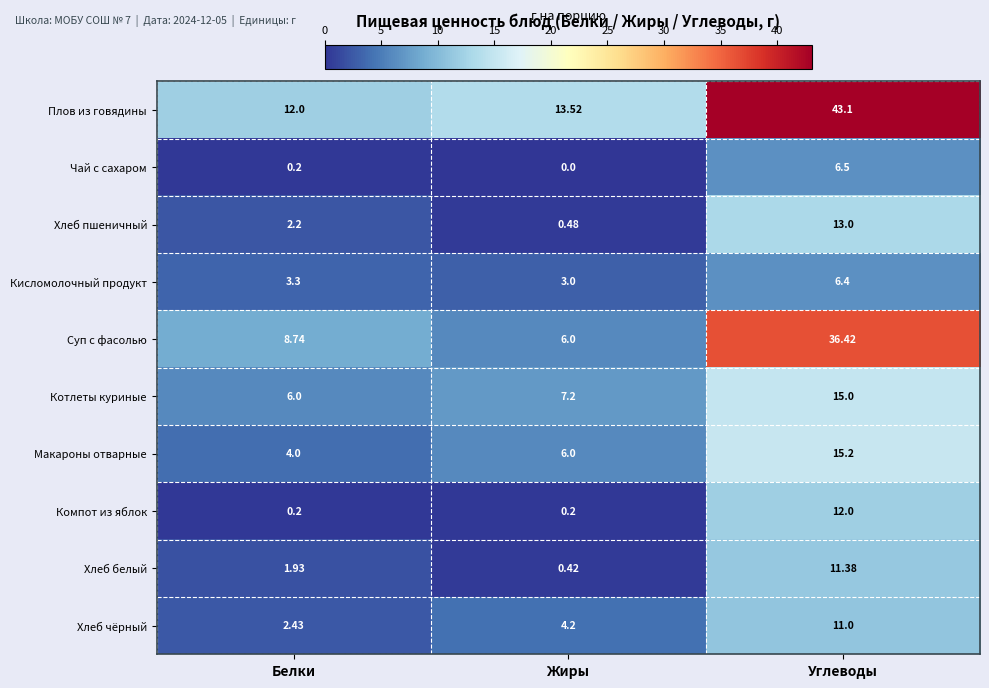

At which category is the sum across all series the highest?

Углеводы